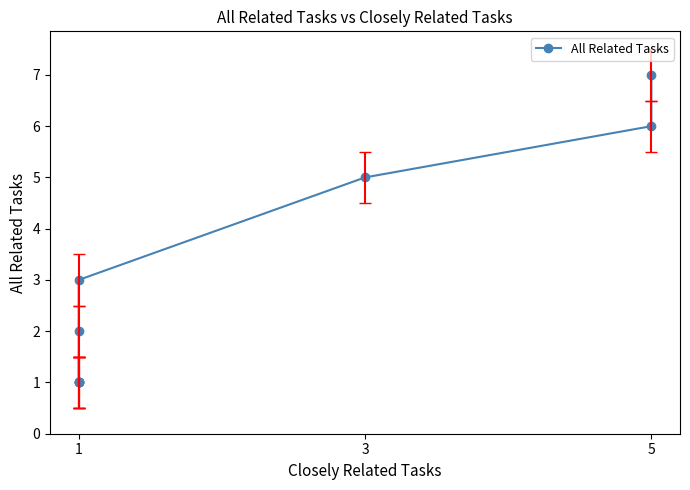

How many data points are above 2?

4